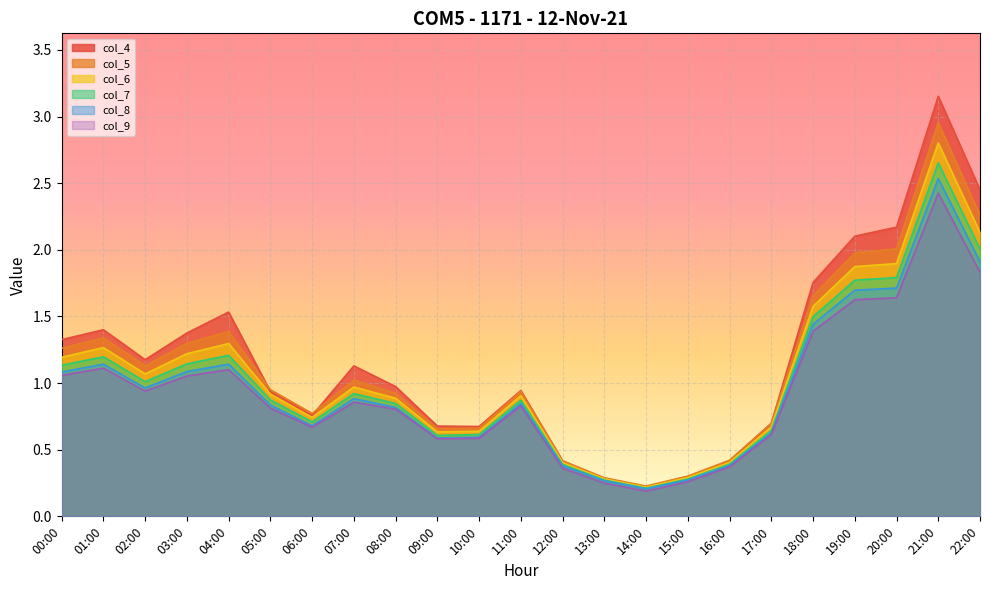

List the labels in order of col_4 value, smallest first.

14:00, 13:00, 15:00, 16:00, 12:00, 10:00, 09:00, 17:00, 06:00, 05:00, 11:00, 08:00, 07:00, 02:00, 00:00, 03:00, 01:00, 04:00, 18:00, 19:00, 20:00, 22:00, 21:00